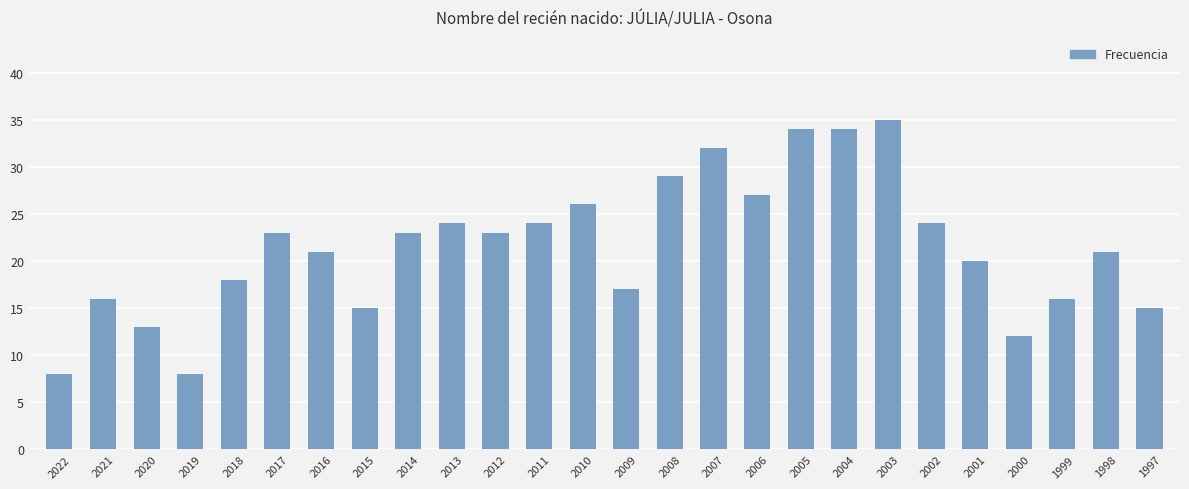

What is the difference between the maximum and second lowest values?

27